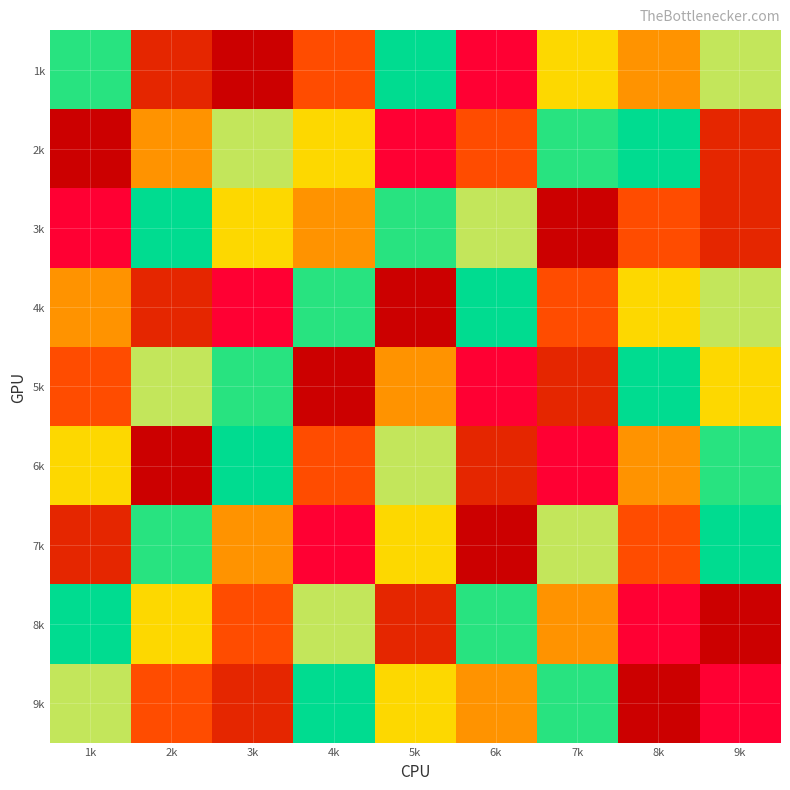

What is the total value across all series at 5k?

47